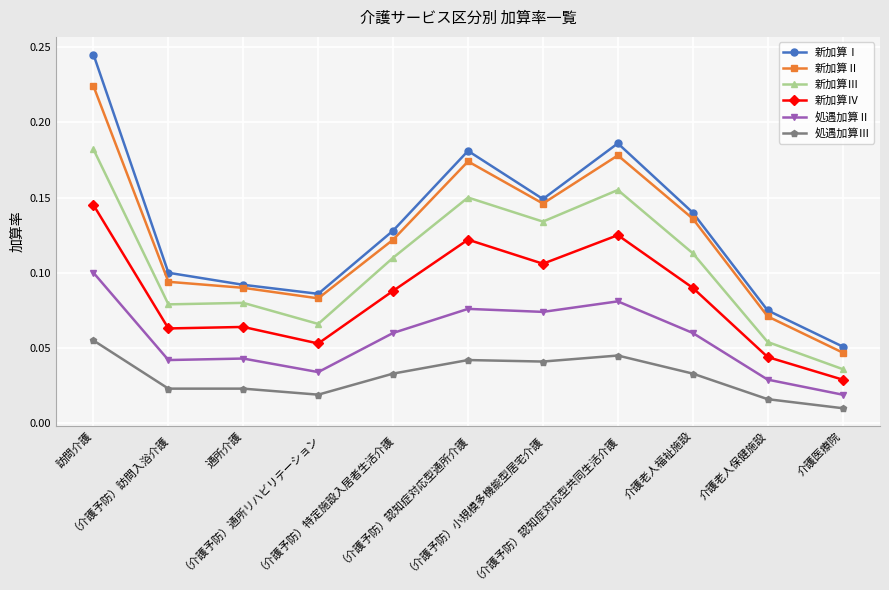

Which series has the largest range (max minus min)?

新加算Ⅰ